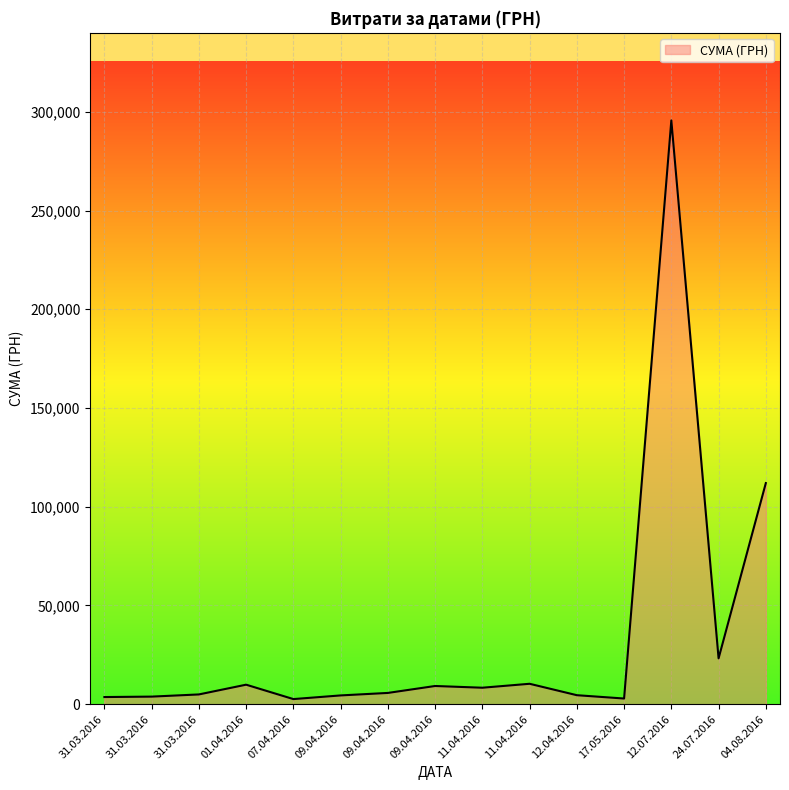

The chart shows a value of 7554.6 at 09.04.2016. True or false?

False